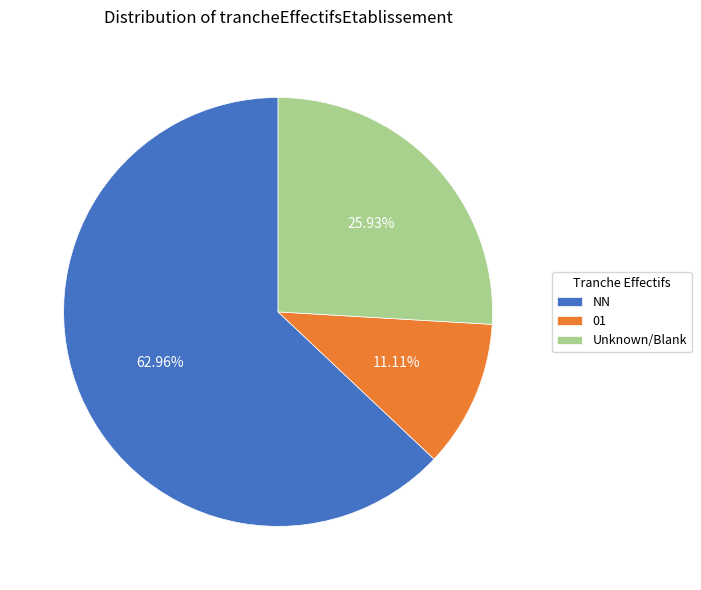

The 01 slice represents 21% of the pie. True or false?

False